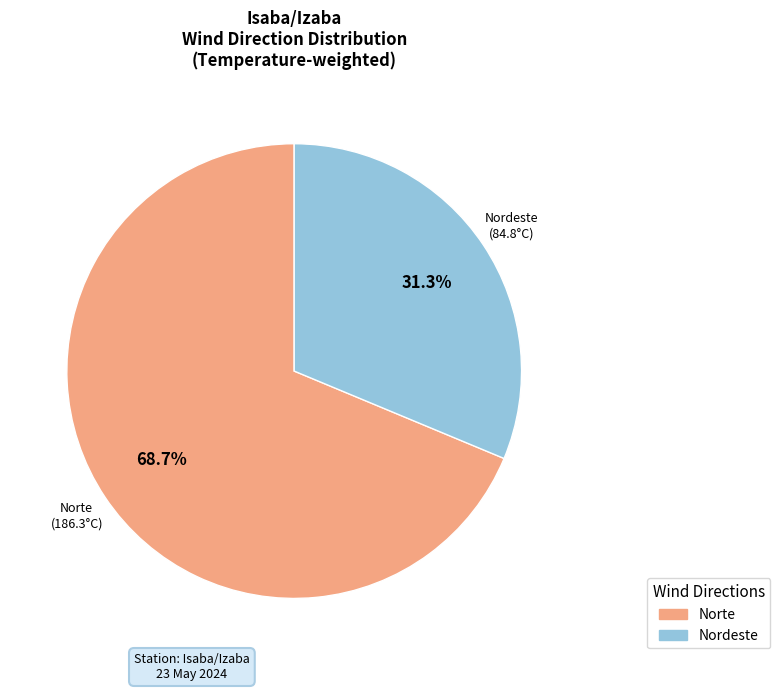

Is there any slice that represents more than half of the pie?

Yes